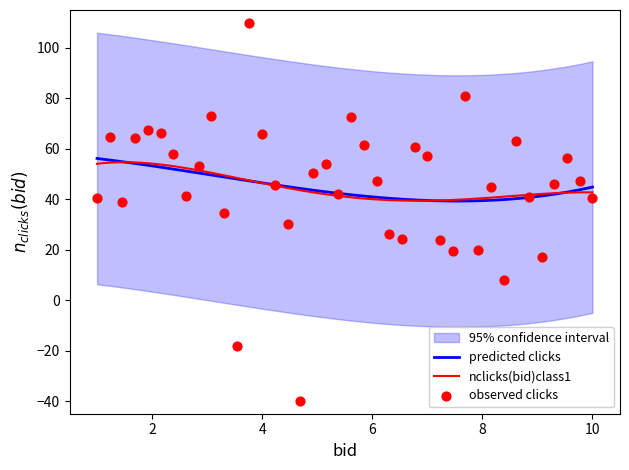

What is the minimum value for predicted clicks?

39.3